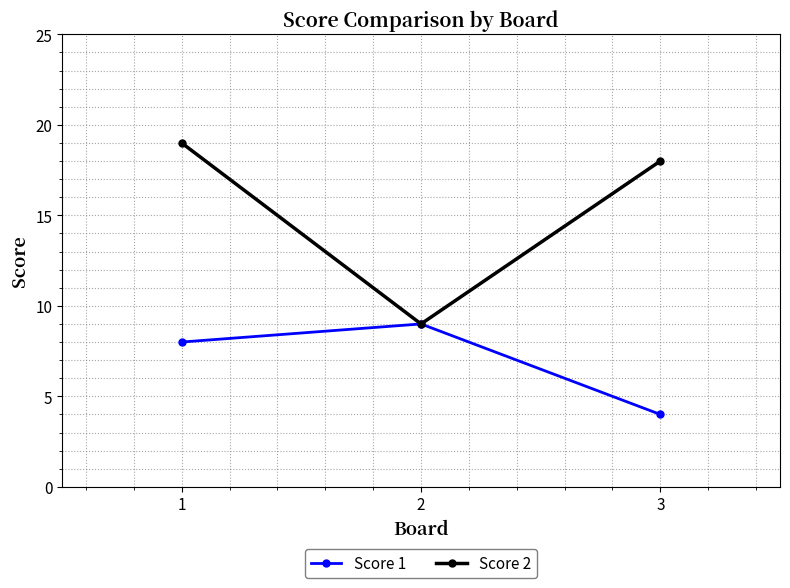

What are all the series names shown in the legend?

Score 1, Score 2